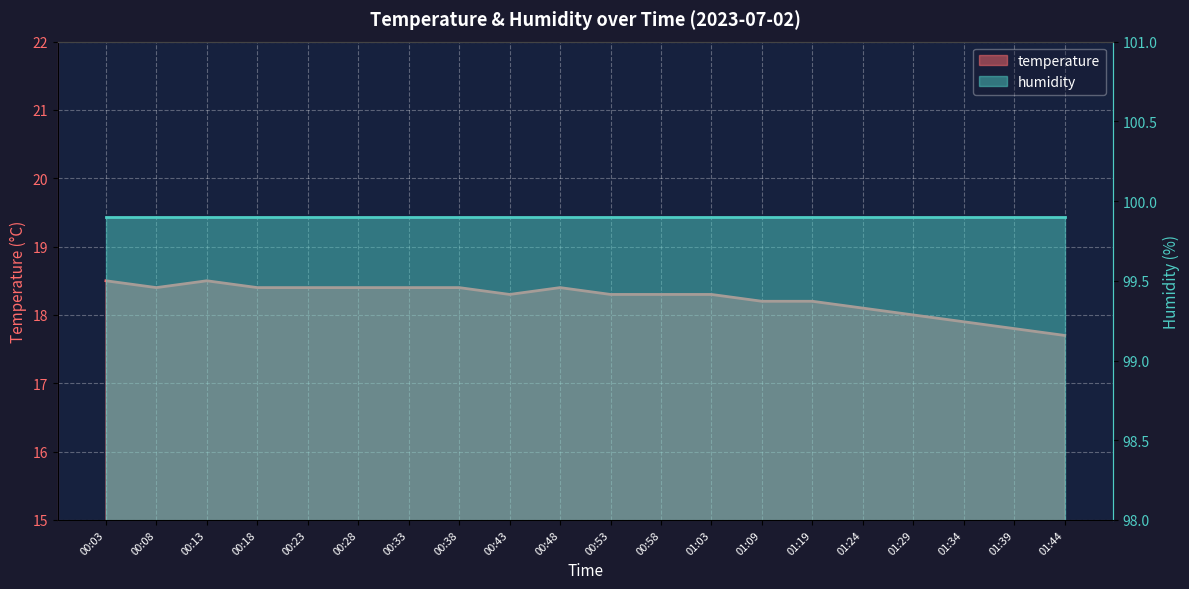

What is the minimum value shown in the chart?

17.7